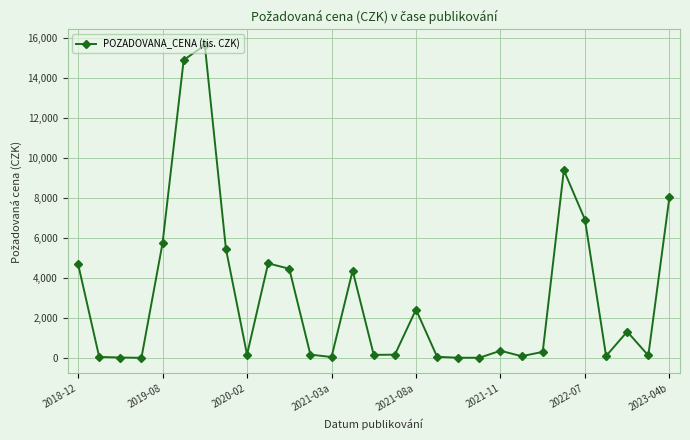

True or false: the data has more than 0 interior local peaks.

True